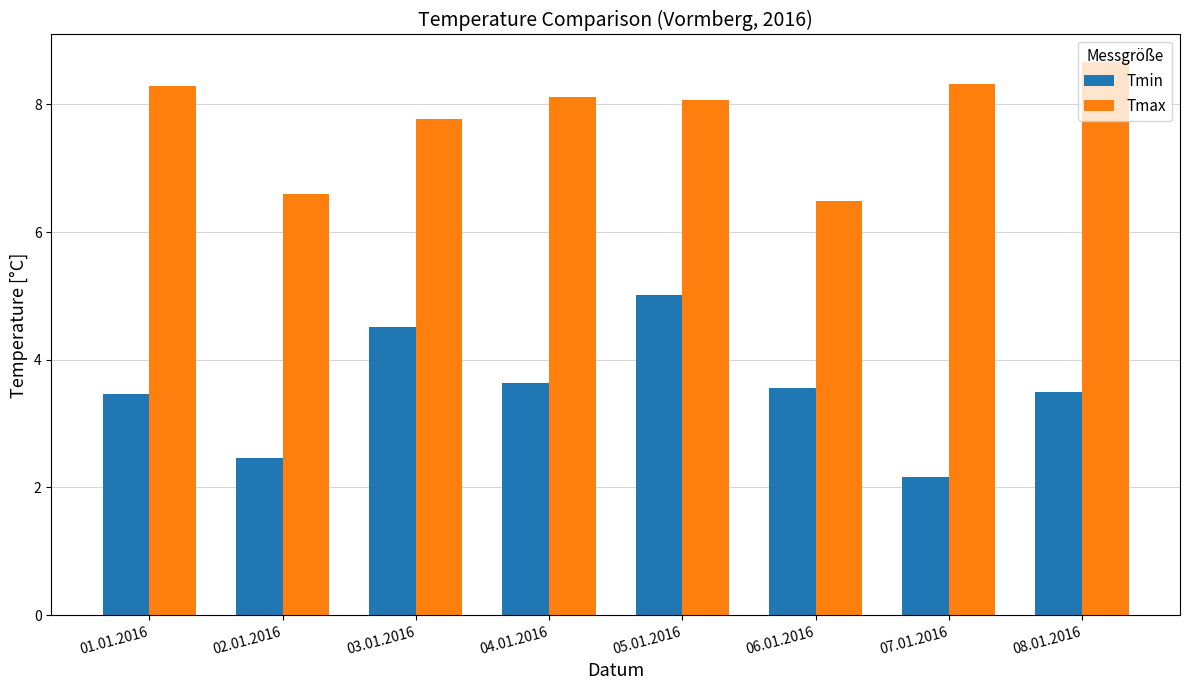

How many series are shown in this chart?

2